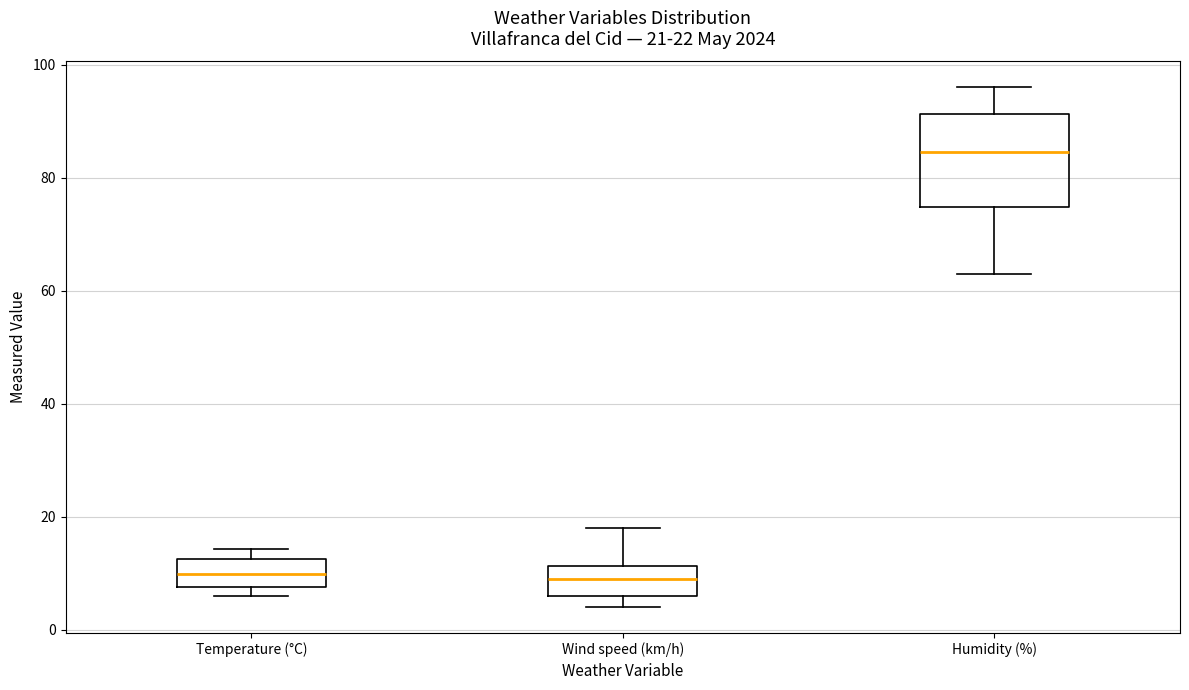

Which box is the tallest, from its lower edge to its upper edge?

Humidity (%)